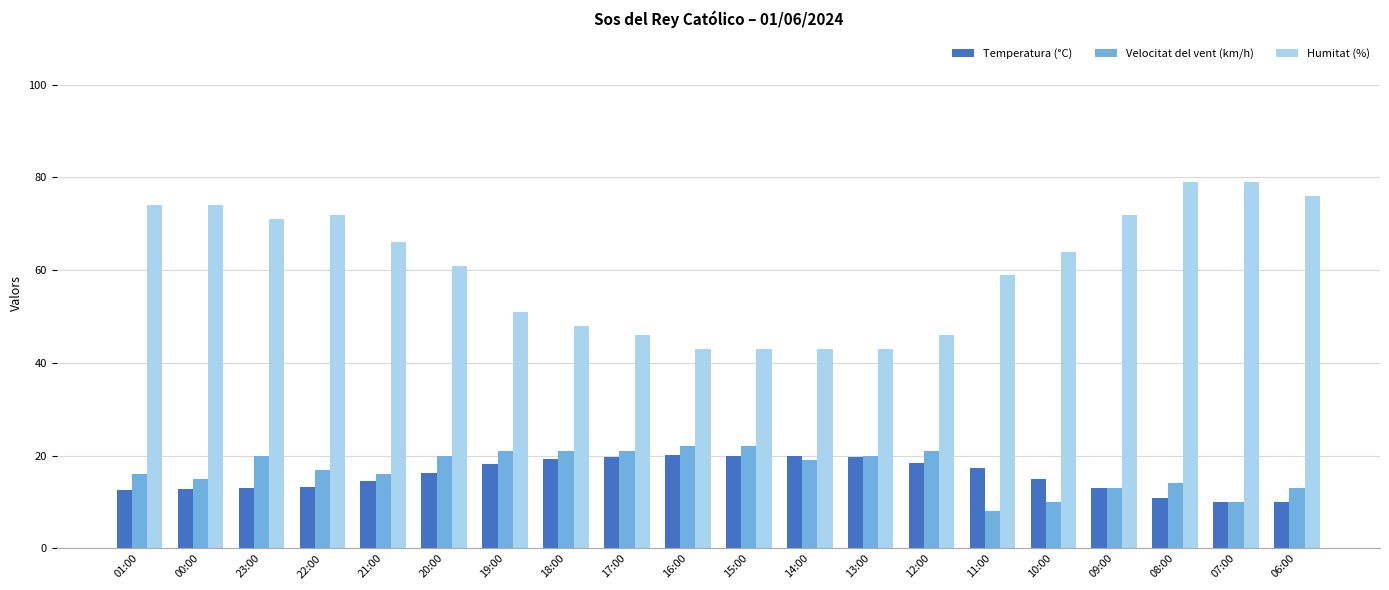

What is the sum of the Velocitat del vent (km/h) values at 01:00 and 10:00?

26.0